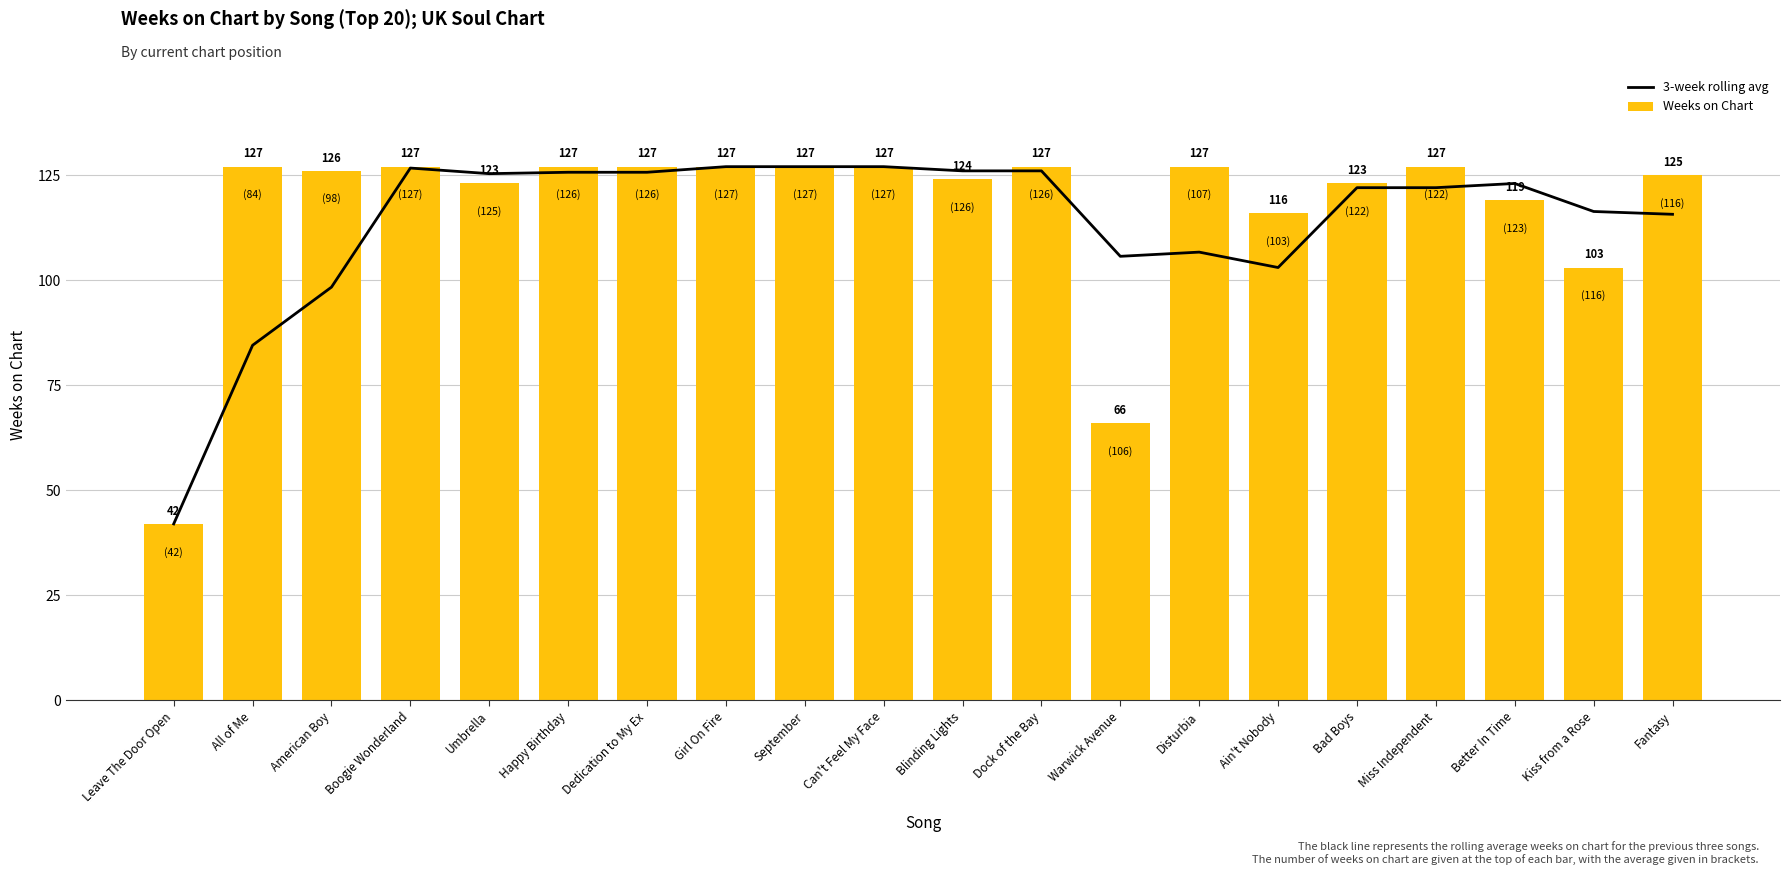

Reading left to right, list all the values displayed in this chart.

3-week rolling avg: 42.0	84.5	98.3	126.7	125.3	125.7	125.7	127.0	127.0	127.0	126.0	126.0	105.7	106.7	103.0	122.0	122.0	123.0	116.3	115.7
Weeks on Chart: 42.0	127.0	126.0	127.0	123.0	127.0	127.0	127.0	127.0	127.0	124.0	127.0	66.0	127.0	116.0	123.0	127.0	119.0	103.0	125.0